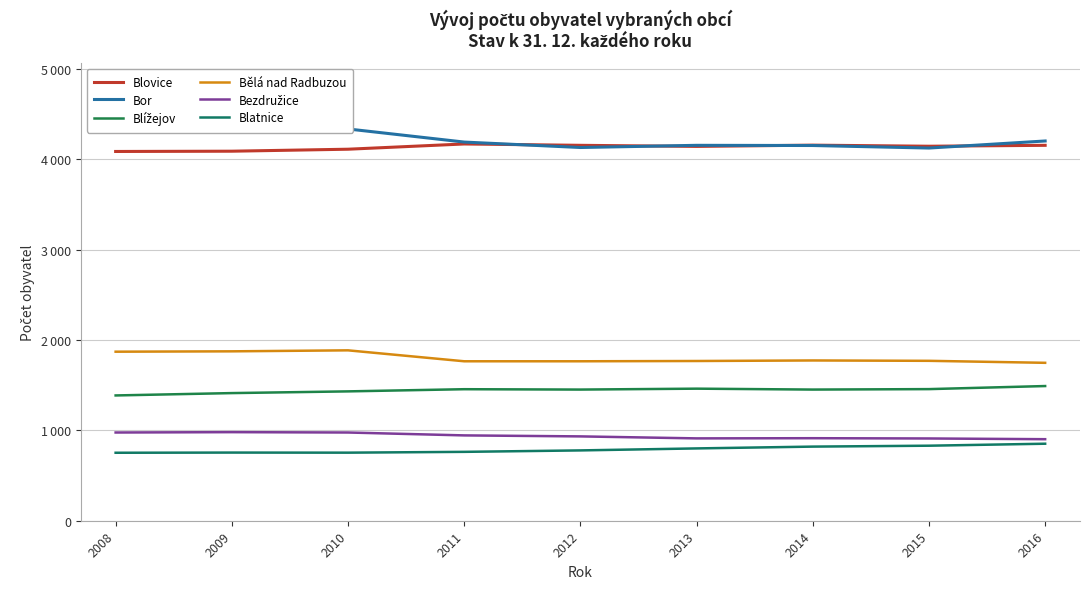

At which category does the chart reach its minimum across all series?

2008